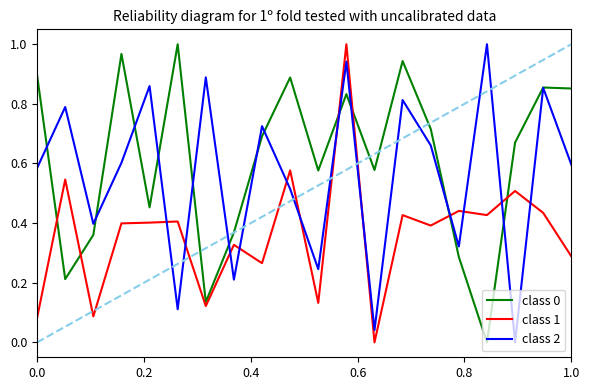

Which series ends up on top after the final intersection of class 1 and class 2?

class 2